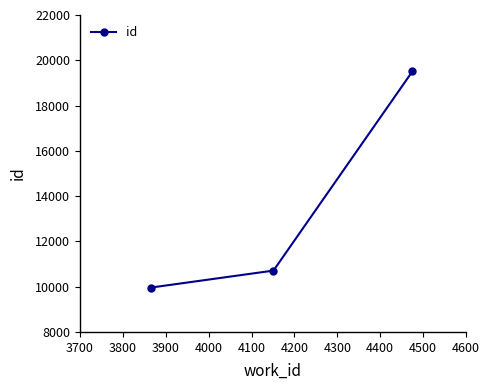

What is the value of the 3rd point from the left?

19508